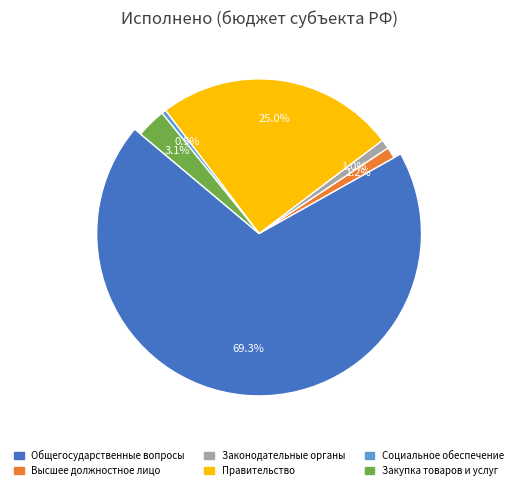

To the nearest percent, what is the average slice percentage?

17%